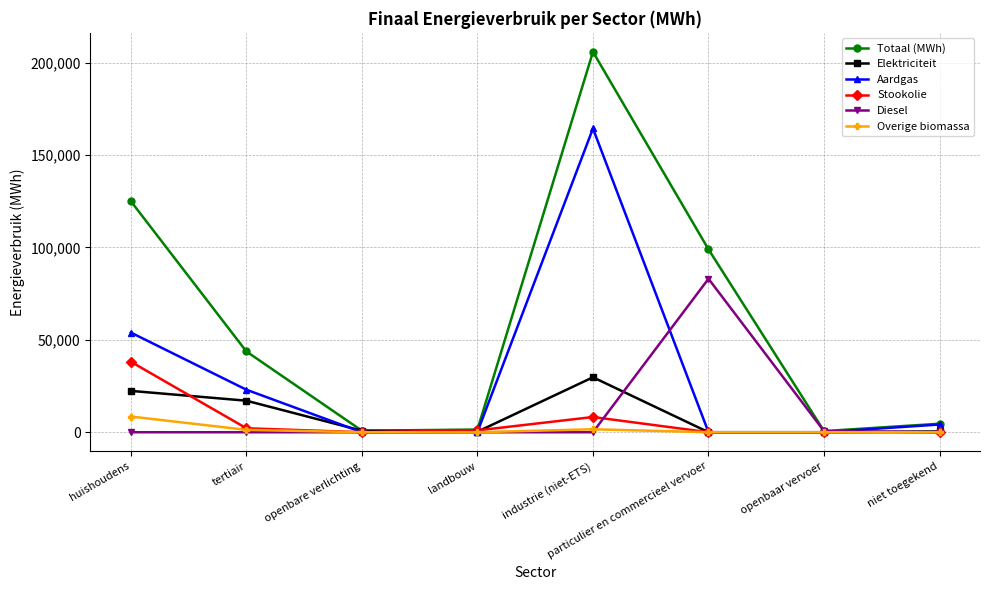

True or false: Stookolie has a value of 0.0 at particulier en commercieel vervoer.

True